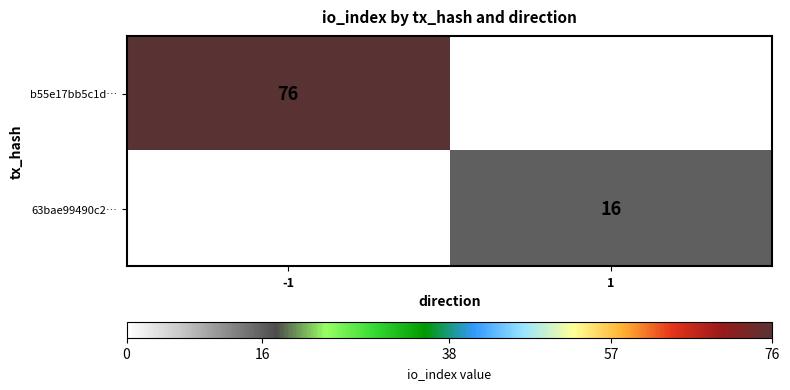

What is the difference between the highest and lowest values at -1?

76